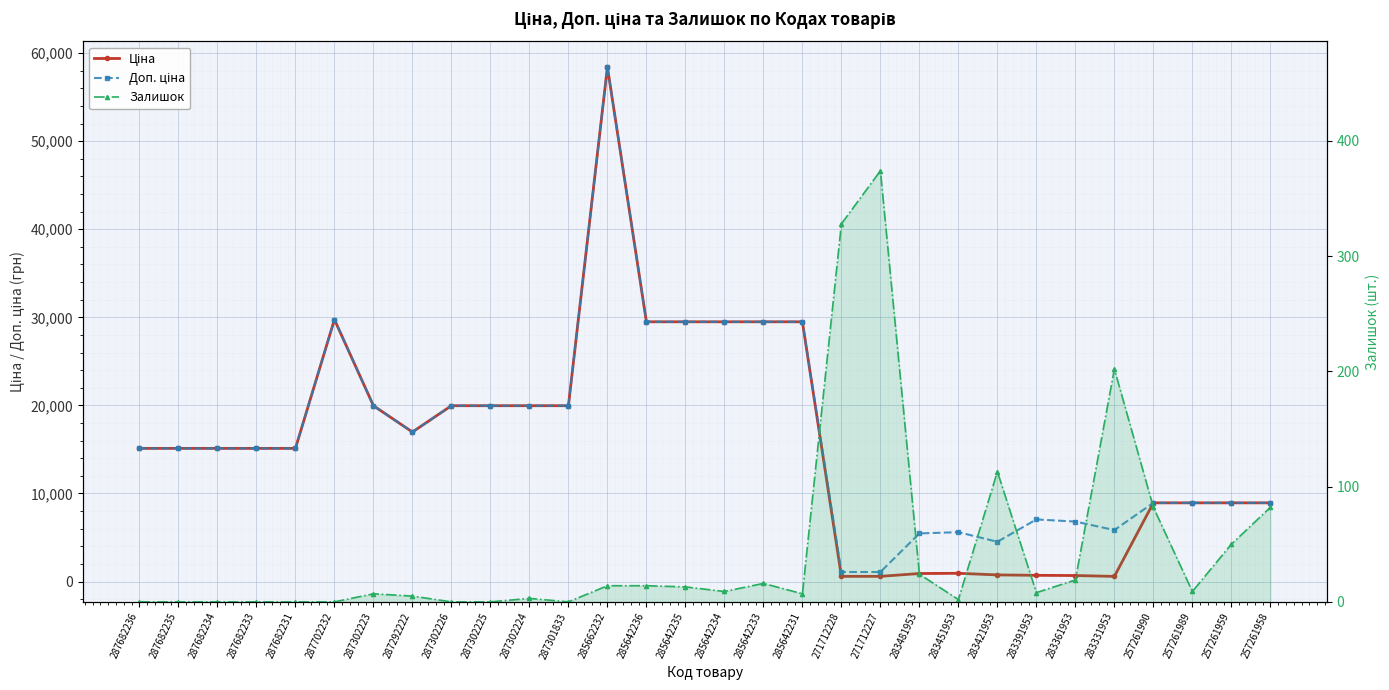

At which label does Ціна first exceed 15120?

287702232